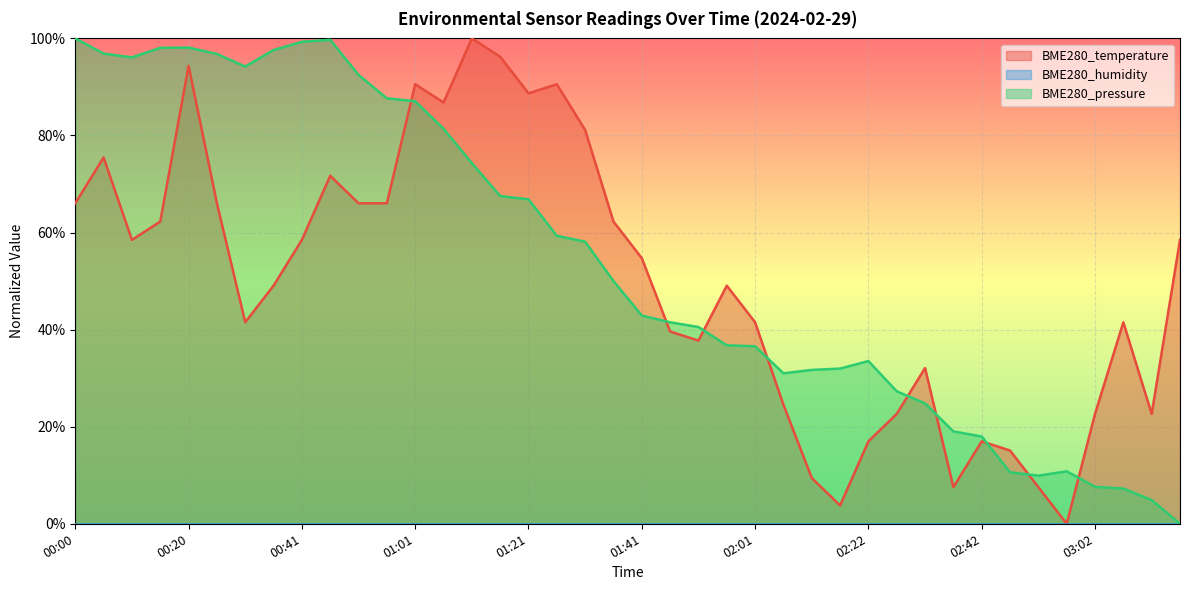

At which category is the sum across all series the highest?

00:20